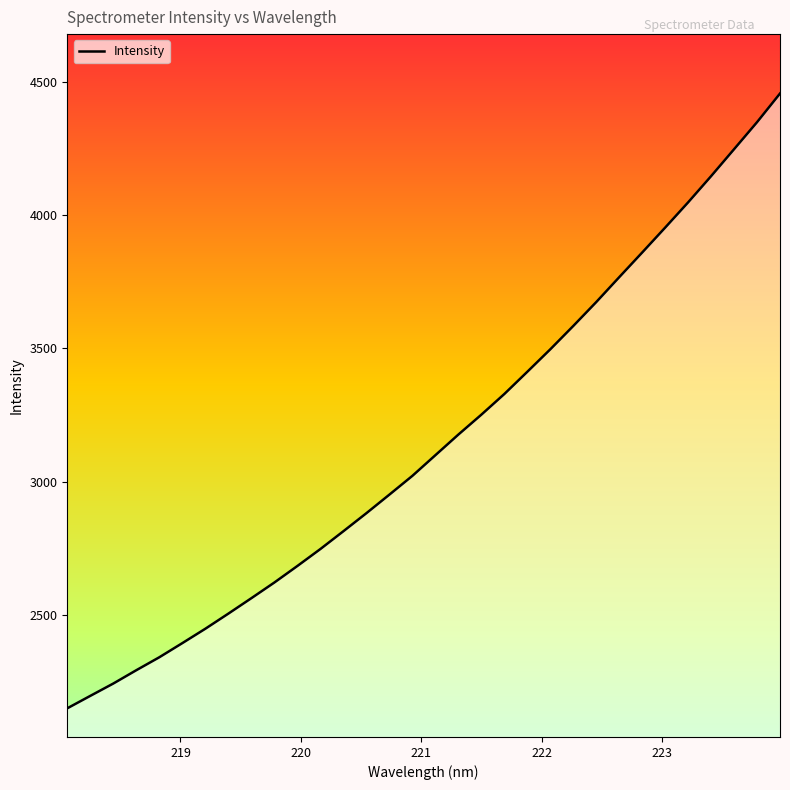

What is the smallest value displayed?

2150.3